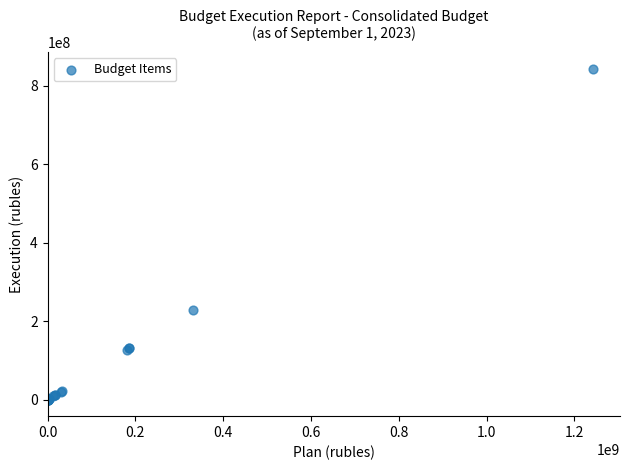

What Y value in the scatter plot is closest to 422016139?

227450850.9